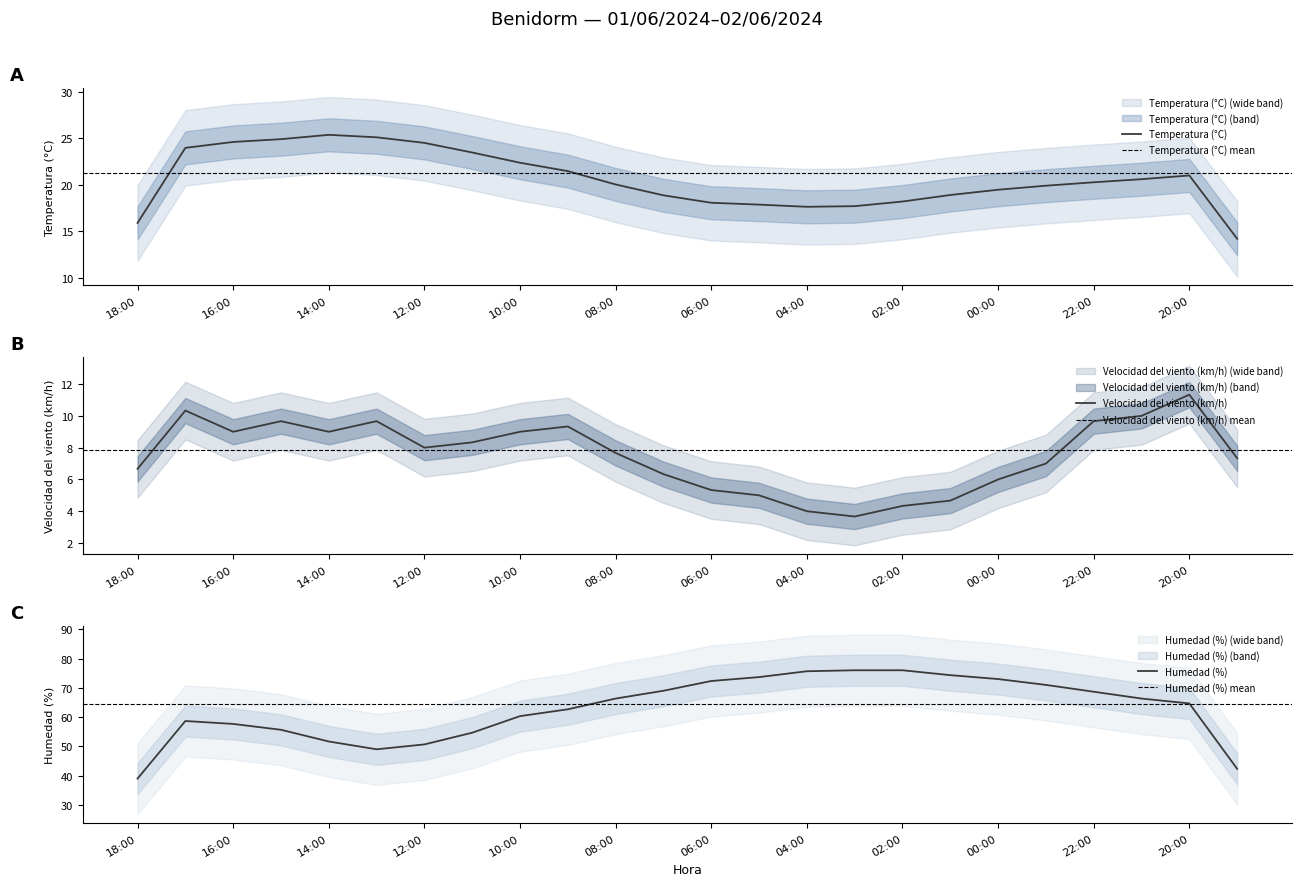

What is the label of the 4th point from the left?

15:00